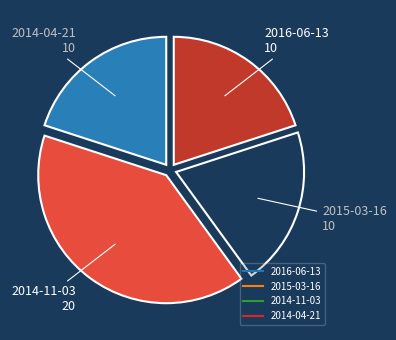

Is there a majority slice in this chart?

No